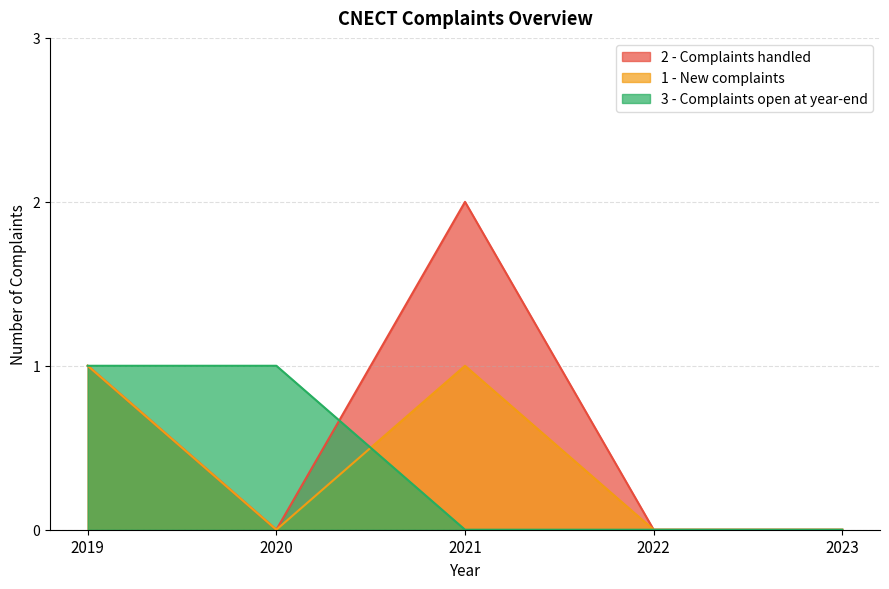

True or false: 1 - New complaints and 2 - Complaints handled cross at least once.

False